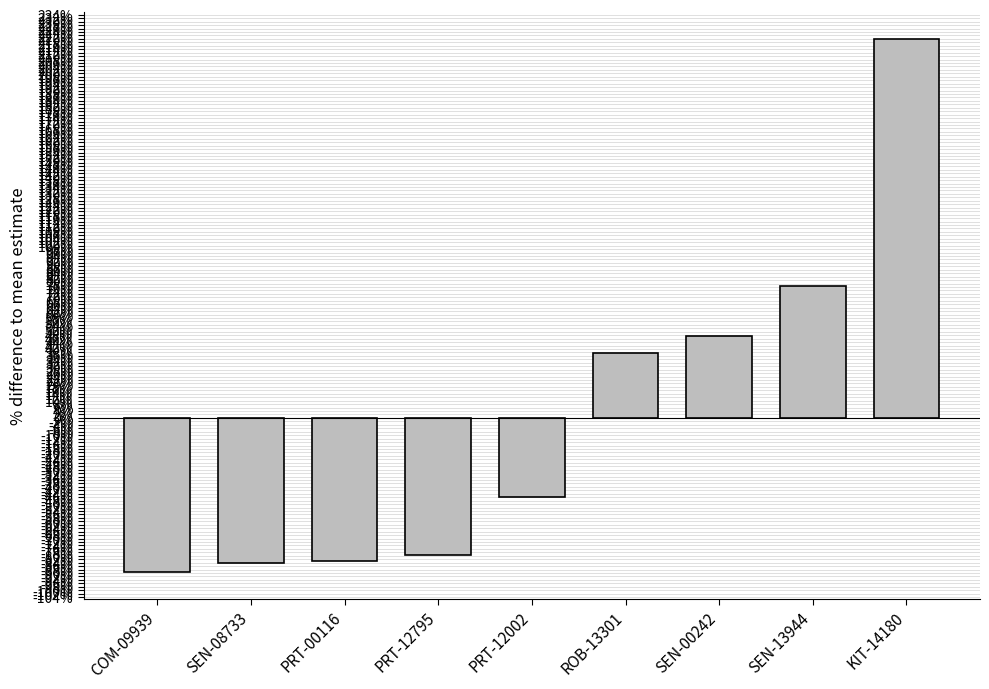

What is the difference between the maximum and minimum values?

309.9